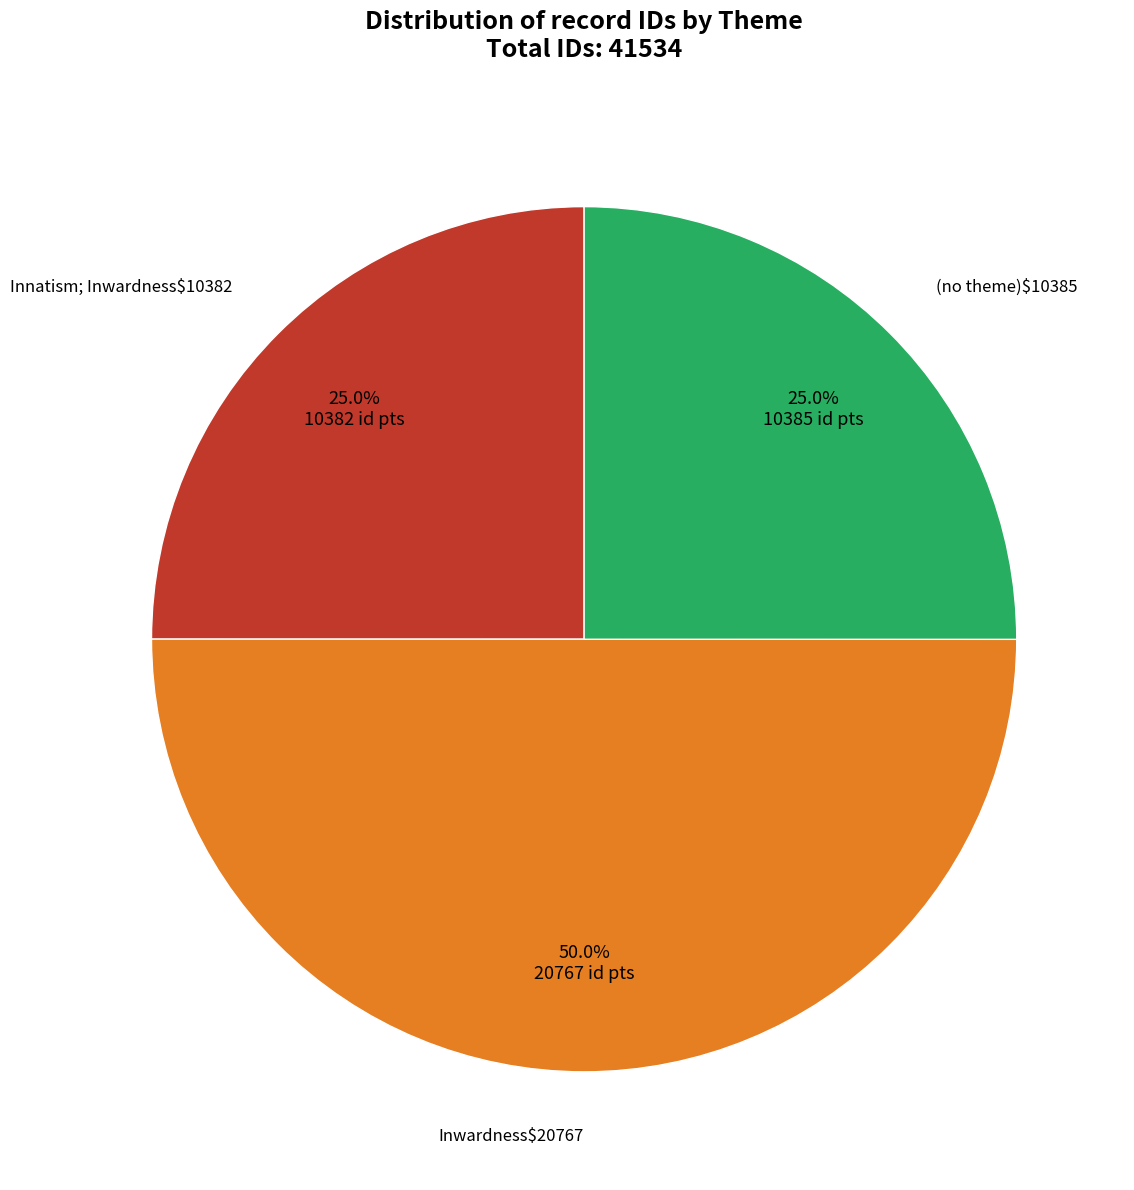

How many segments does this pie chart have?

3